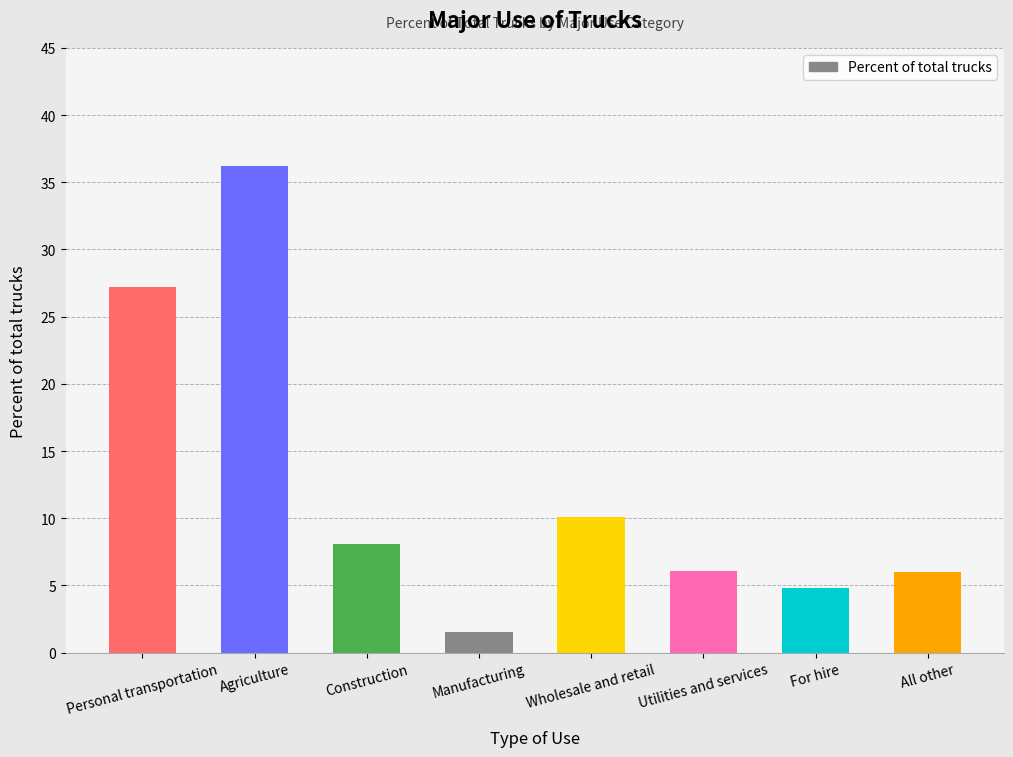

What is the difference between the second highest and minimum values?

25.7